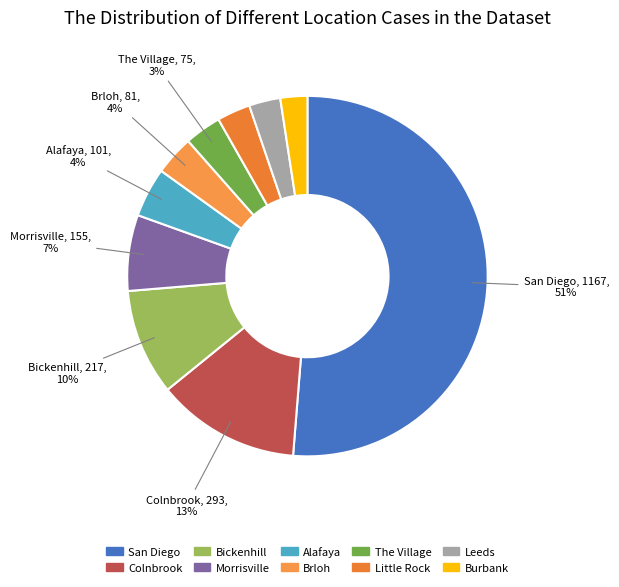

Which slice is the smallest?

Burbank